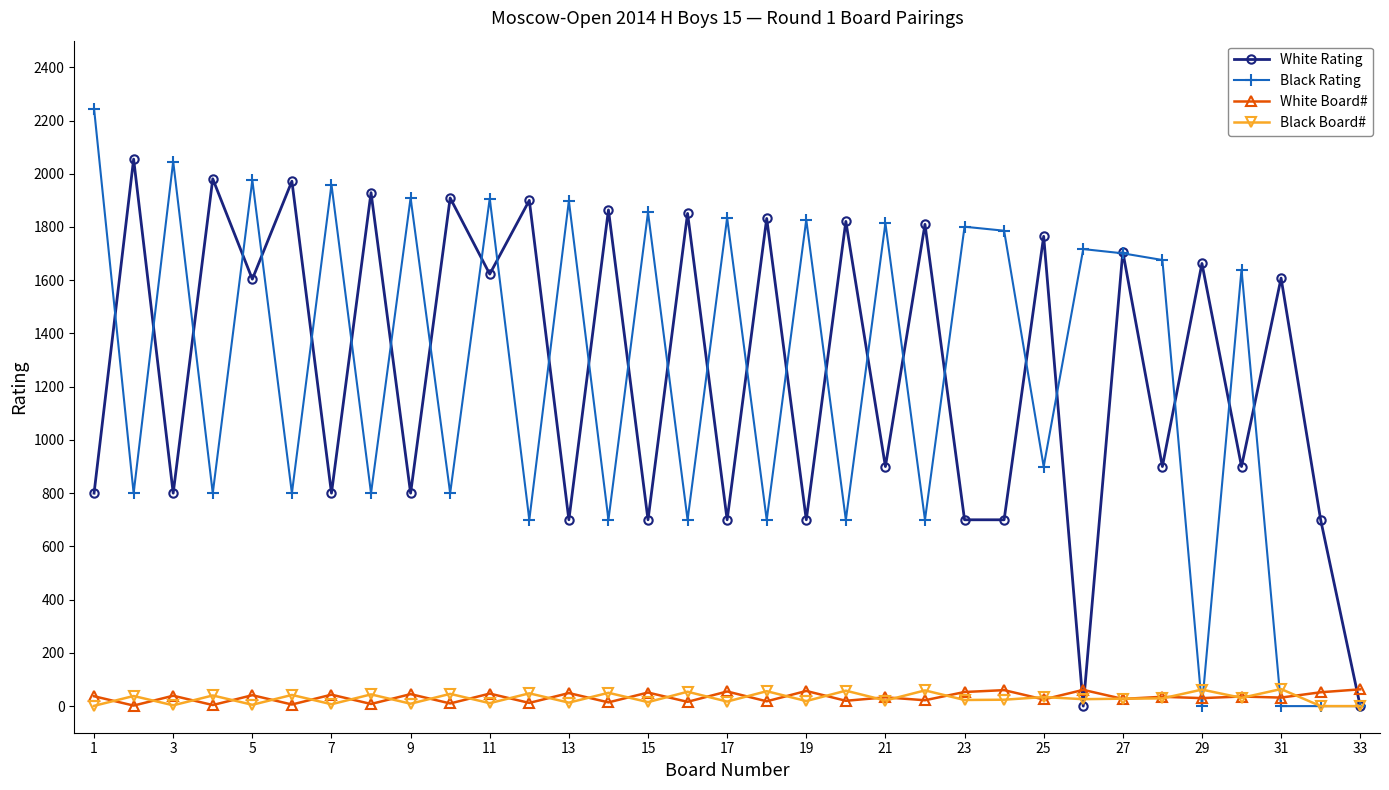

Which series has the largest range (max minus min)?

Black Rating